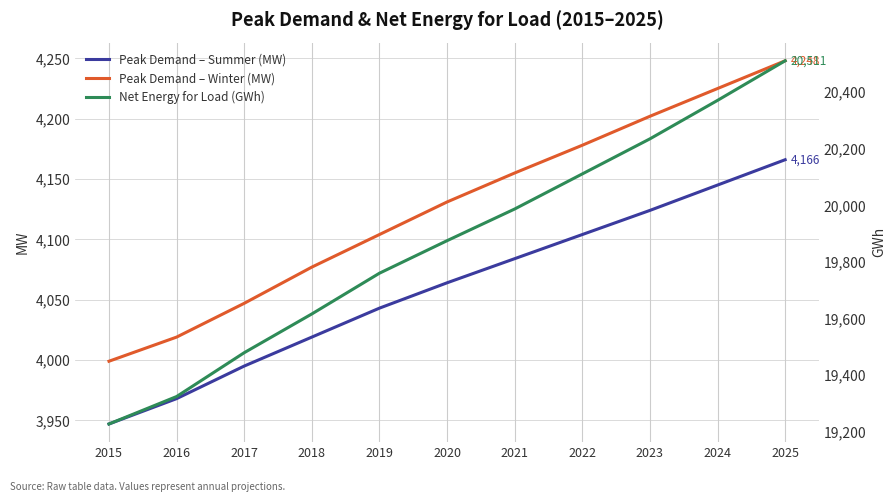

Rank the categories by Net Energy for Load (GWh) value from highest to lowest.

2025, 2024, 2023, 2022, 2021, 2020, 2019, 2018, 2017, 2016, 2015